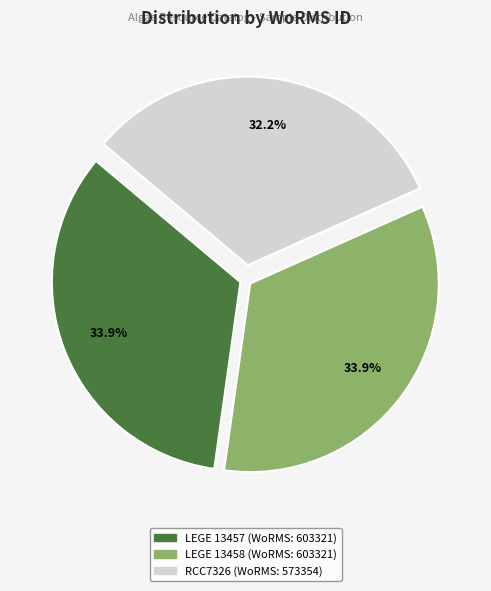

Does any single category account for the majority?

No